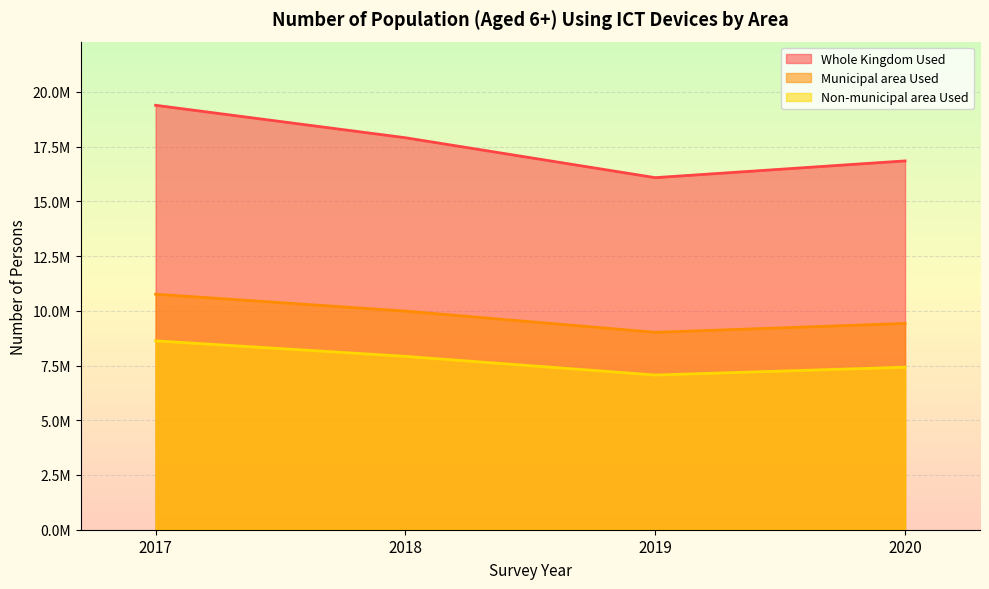

What are all the series names shown in the legend?

Whole Kingdom Used, Municipal area Used, Non-municipal area Used